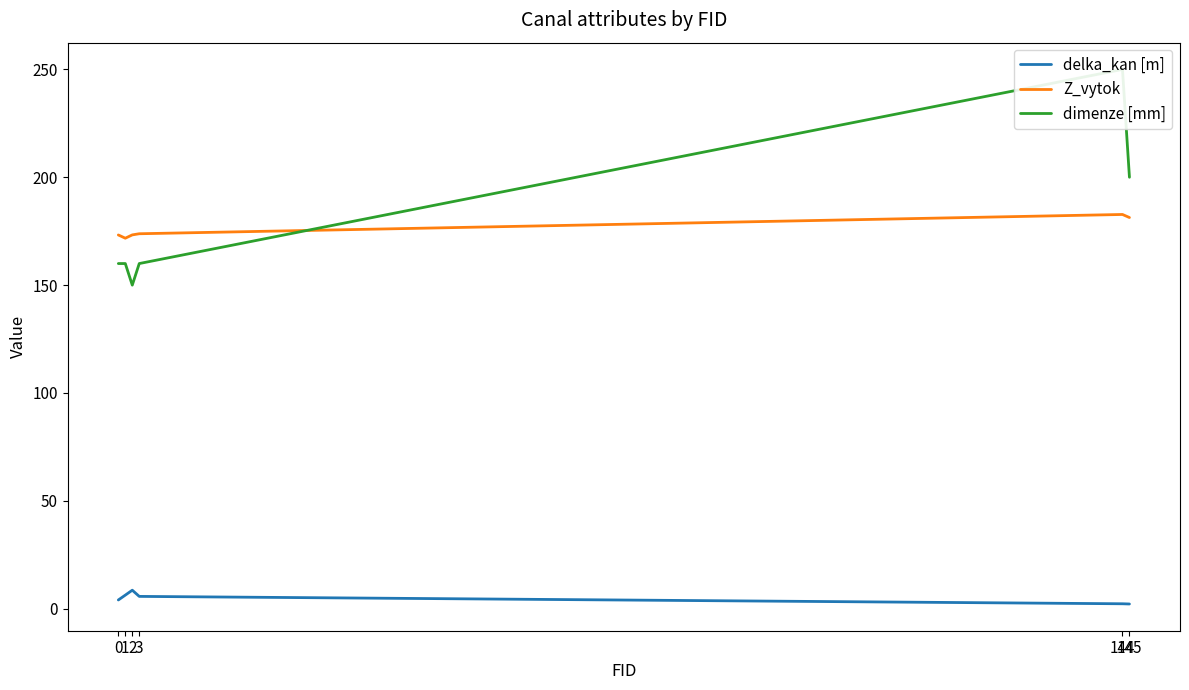

At 0, list the series in order from largest to smallest.

Z_vytok, dimenze [mm], delka_kan [m]